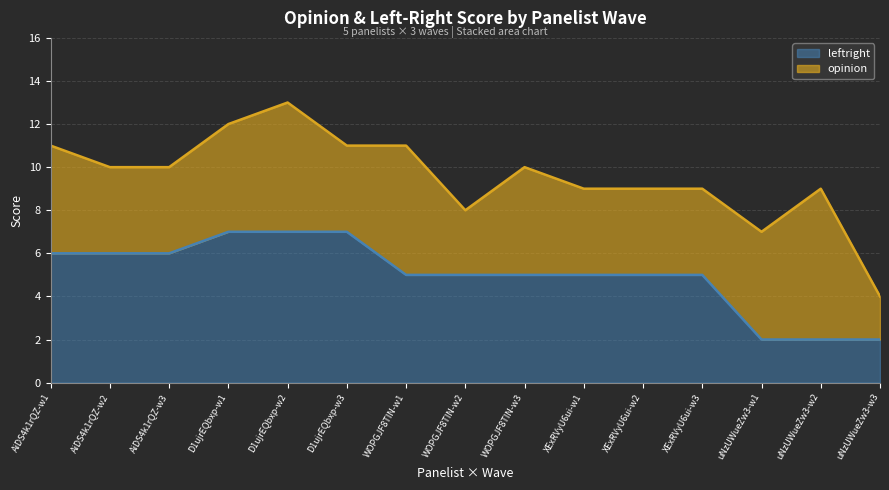

True or false: the data shows 2 at D1ujrEQbxp-w2.

False